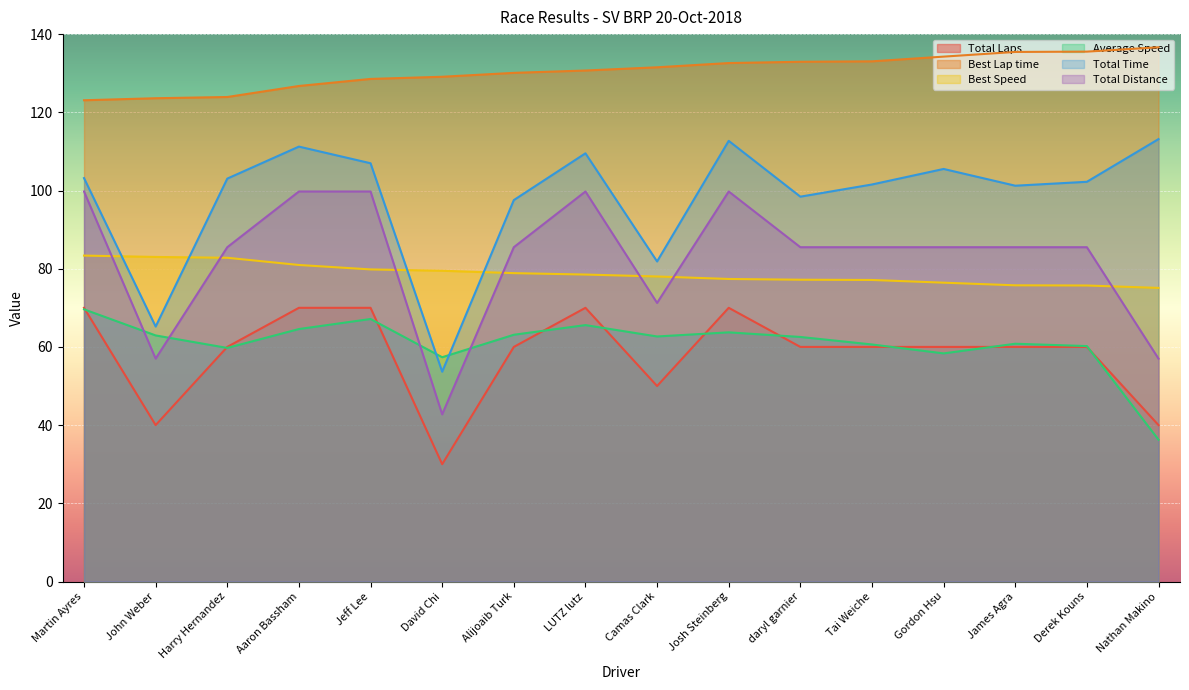

Reading left to right, what are all the values shown in this chart?

Total Laps: 70.0	40.0	60.0	70.0	70.0	30.0	60.0	70.0	50.0	70.0	60.0	60.0	60.0	60.0	60.0	40.0
Best Lap time: 123.1	123.6	123.9	126.7	128.5	129.1	130.1	130.7	131.5	132.6	132.9	133.0	134.2	135.4	135.5	136.6
Best Speed: 83.4	83.0	82.8	81.0	79.8	79.5	78.9	78.5	78.0	77.4	77.2	77.1	76.4	75.8	75.7	75.1
Average Speed: 69.6	62.9	59.7	64.6	67.1	57.4	63.1	65.6	62.7	63.7	62.5	60.6	58.3	60.8	60.2	36.3
Total Time: 103.2	65.2	103.0	111.2	107.0	53.7	97.5	109.5	81.9	112.7	98.4	101.5	105.5	101.2	102.2	113.2
Total Distance: 99.8	57.0	85.5	99.8	99.8	42.8	85.5	99.8	71.2	99.8	85.5	85.5	85.5	85.5	85.5	57.0